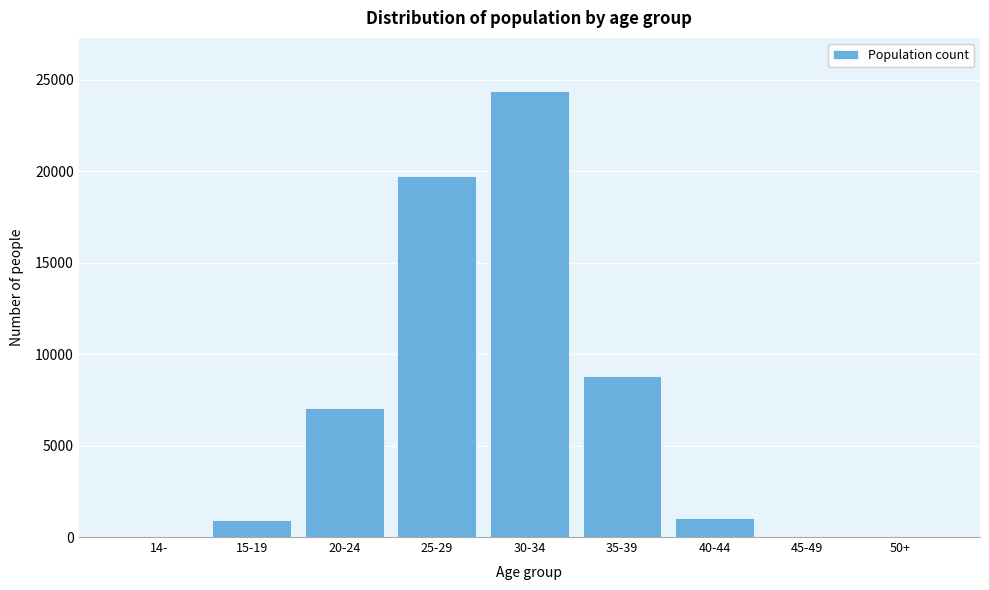

Is it true that the value at 25-29 is 34297?

False